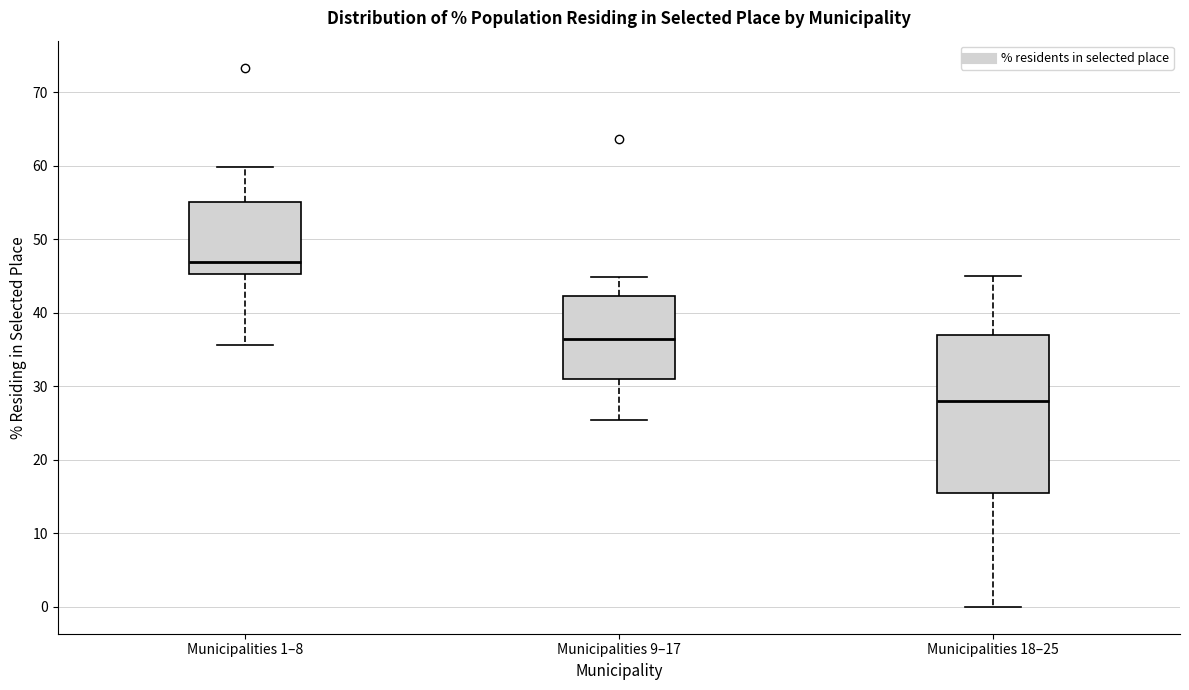

Which box has the lowest median line?

Municipalities 18–25